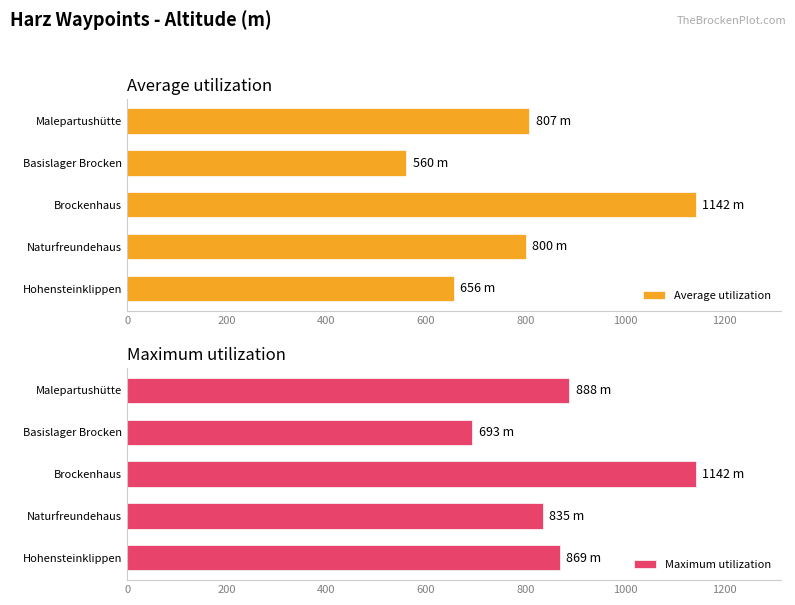

Reading right to left, list all the values displayed in this chart.

Average utilization: 807	560	1142	800	656
Maximum utilization: 888	693	1142	835	869